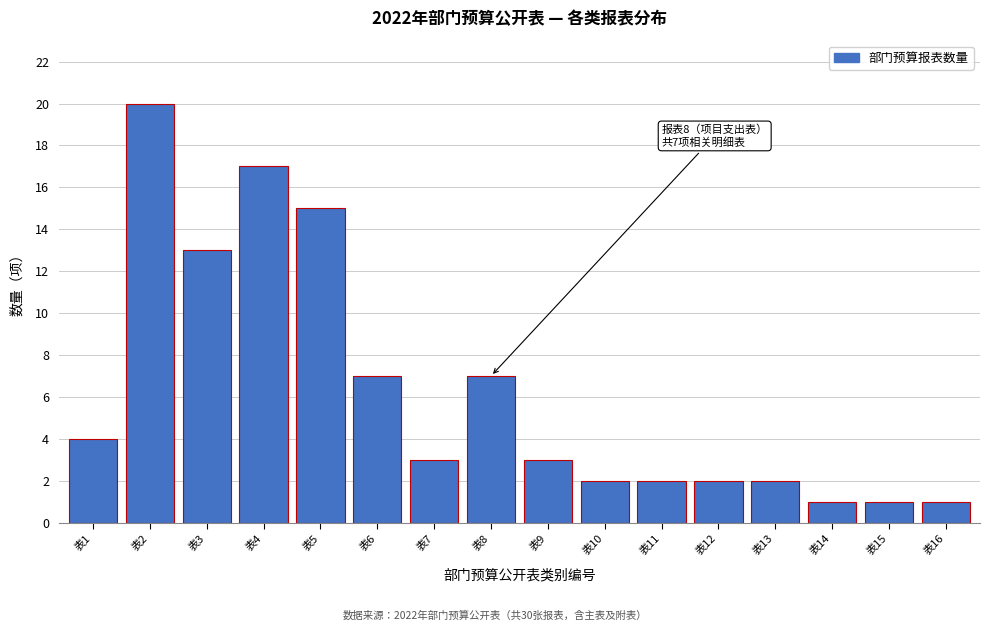

Reading left to right, list all the values displayed in this chart.

4	20	13	17	15	7	3	7	3	2	2	2	2	1	1	1